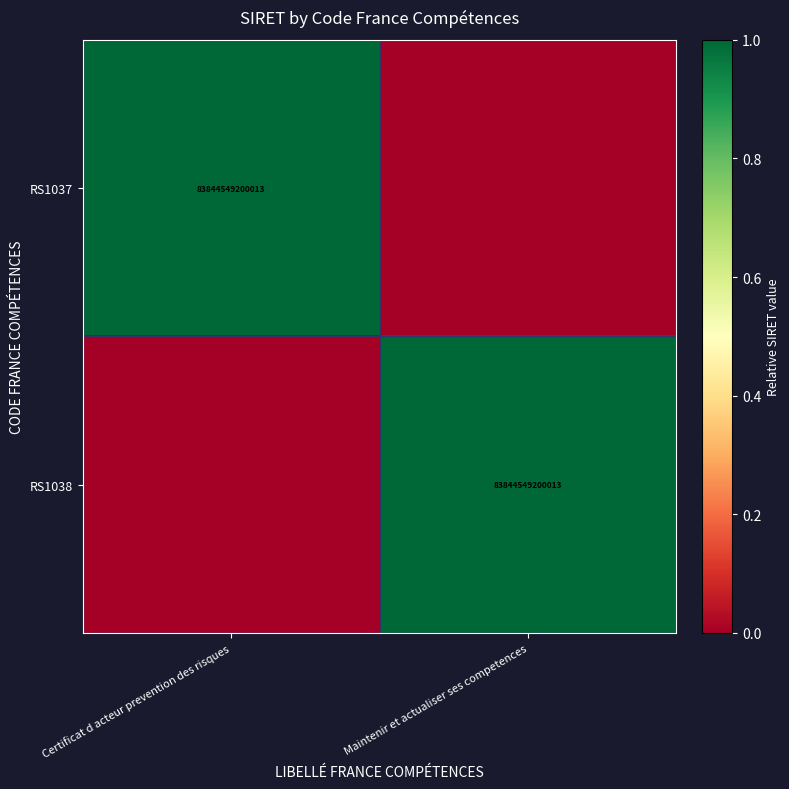

Is it true that RS1037 equals 1 at Certificat d acteur prevention des risques?

False